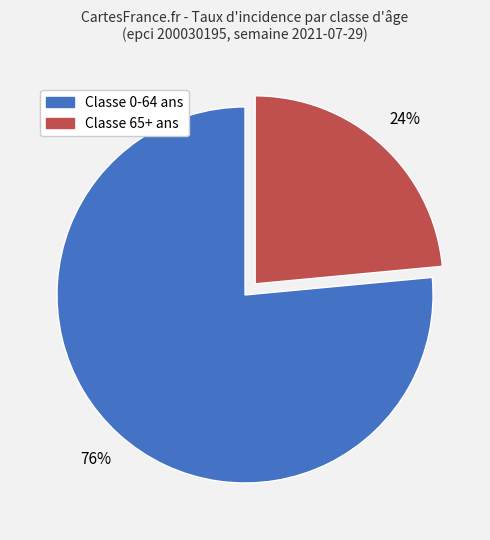

To the nearest percent, what is the average slice percentage?

50%